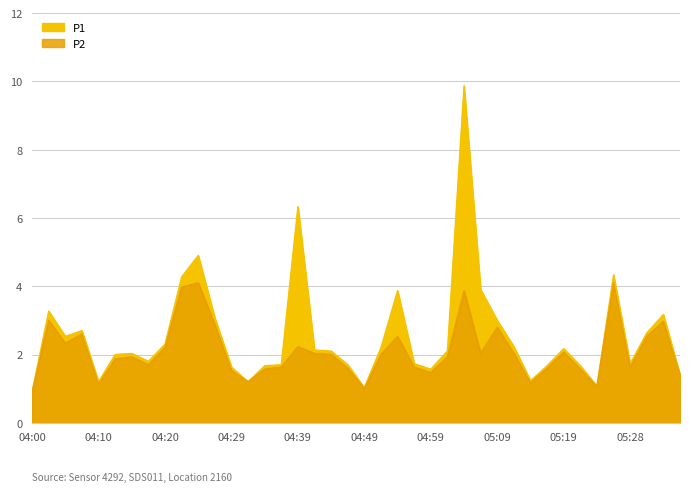

True or false: P2 and P1 cross at least once.

False